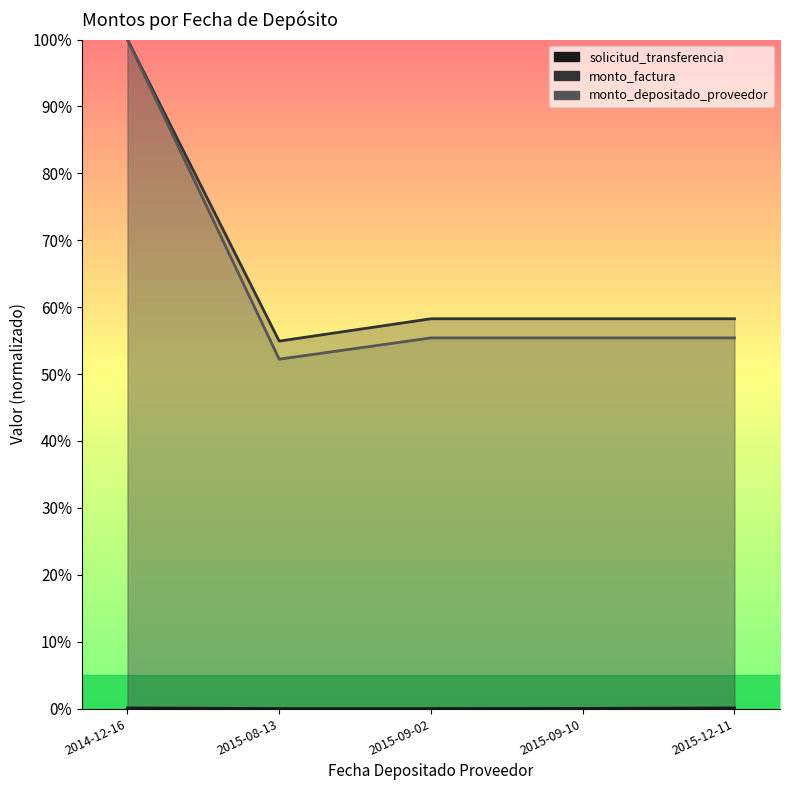

Is the value of solicitud_transferencia at 2015-12-11 greater than the value of monto_depositado_proveedor at 2015-08-13?

No